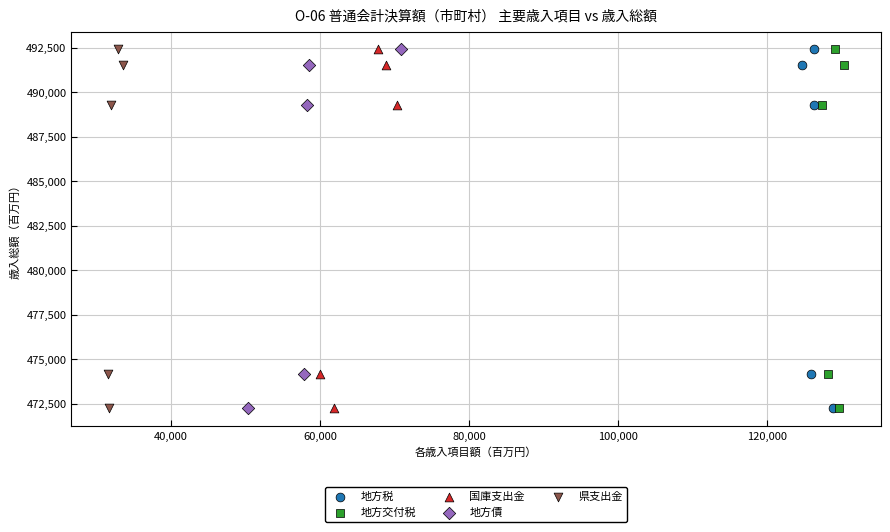

What are all the series names shown in the legend?

地方税, 地方交付税, 国庫支出金, 地方債, 県支出金